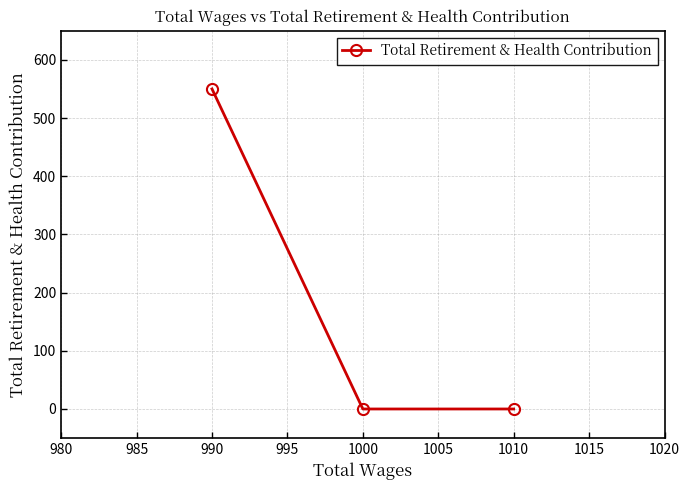

How many values are above zero?

1